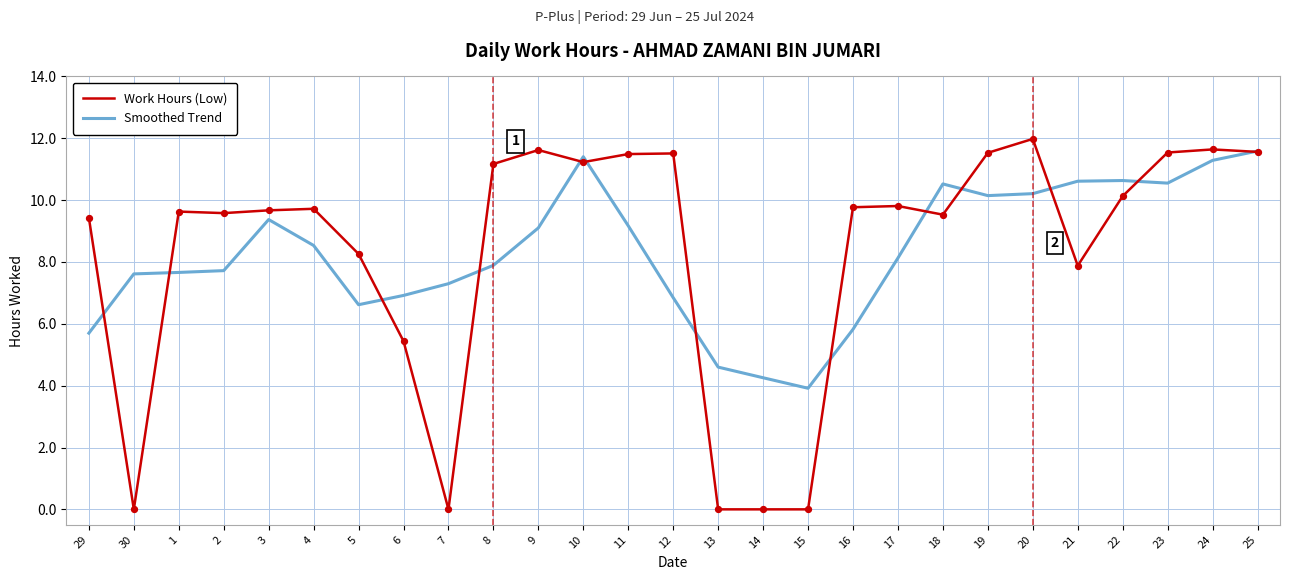

What are all the series names shown in the legend?

Work Hours (Low), Smoothed Trend